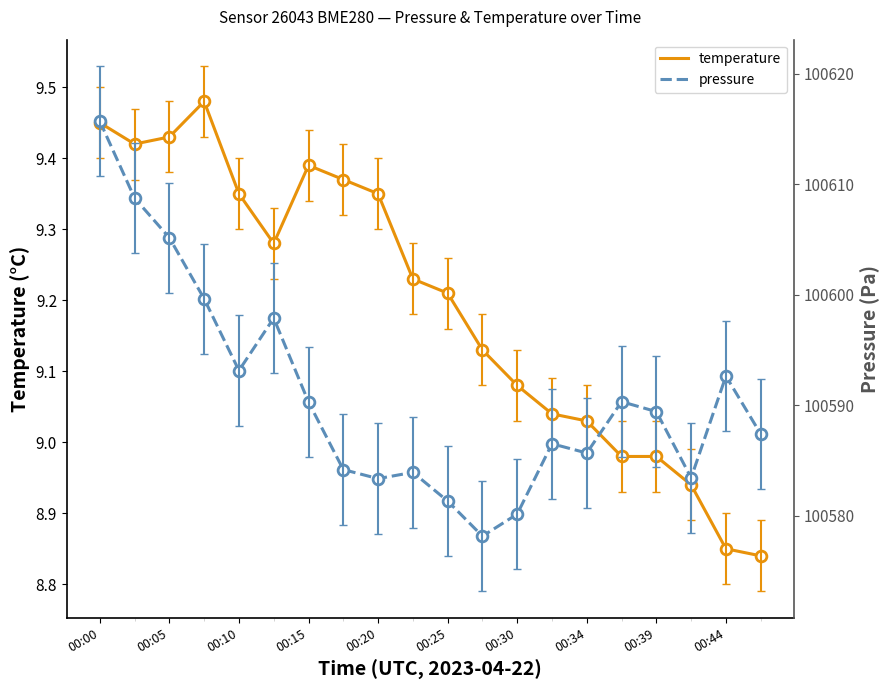

Is it true that temperature equals 16.6 at 00:05?

False